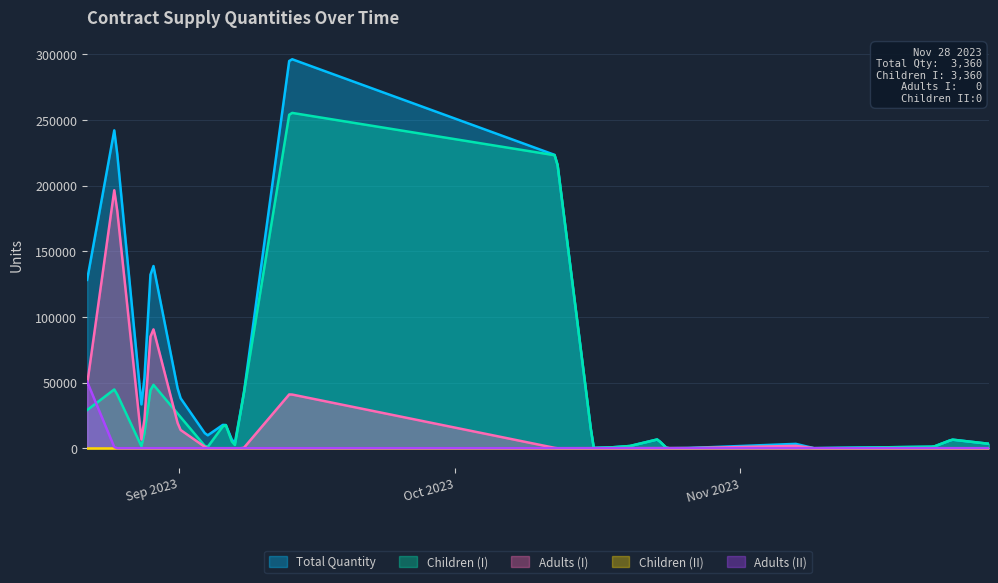

True or false: Adults (II) and Total Quantity intersect in this chart.

False